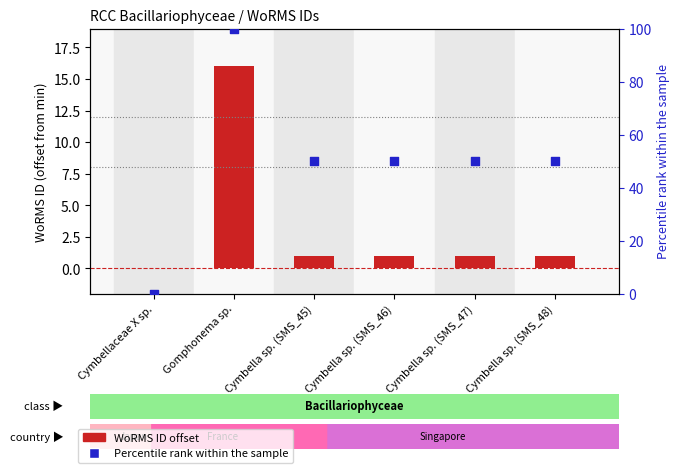

At which category is the sum across all series the highest?

Gomphonema sp.